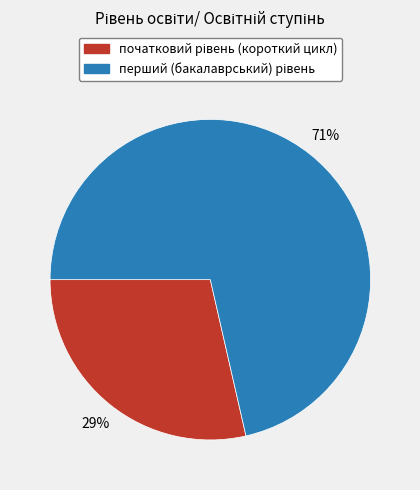

Is there any slice that represents more than half of the pie?

Yes